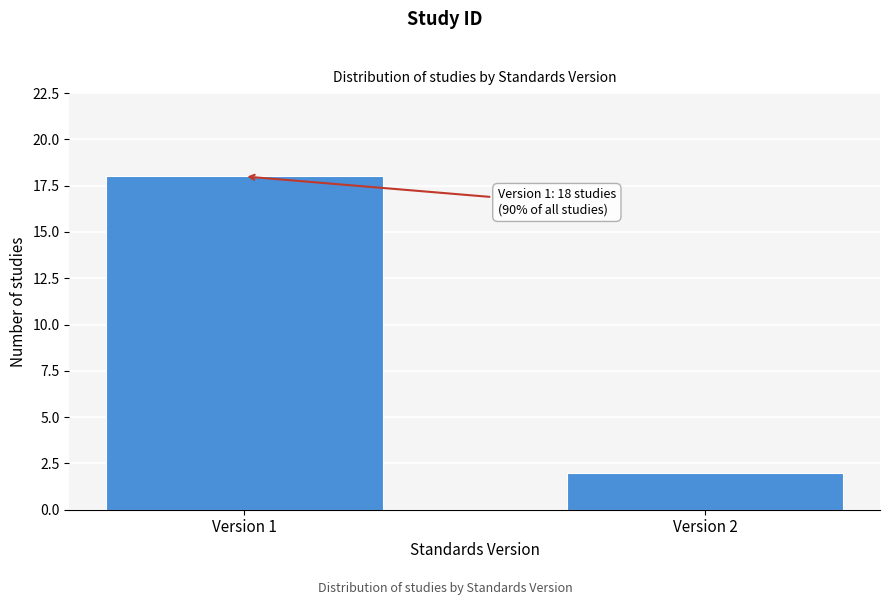

Reading right to left, extract all data points from this chart.

Version 2=2	Version 1=18